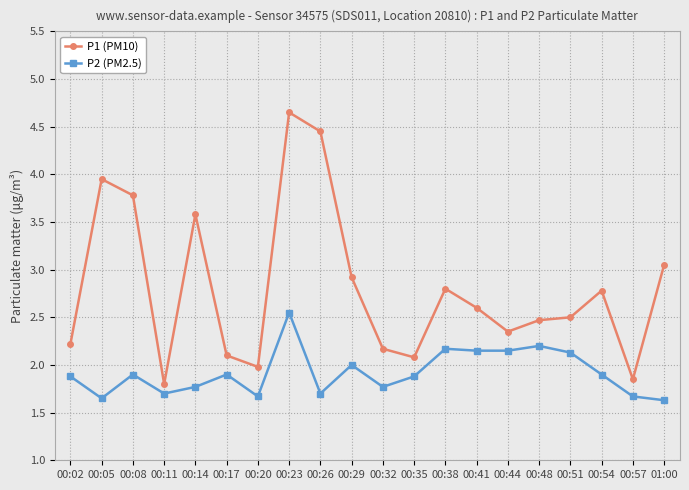

At 00:26, list the series in order from largest to smallest.

P1 (PM10), P2 (PM2.5)